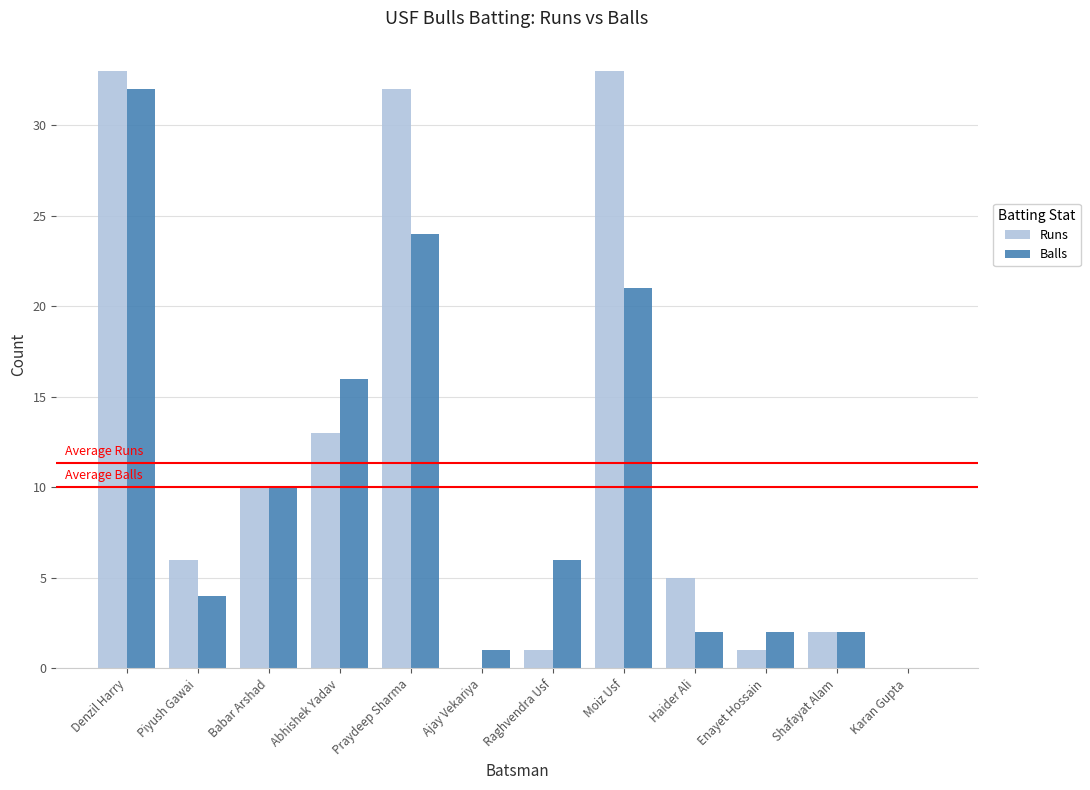

How many series are shown in this chart?

2